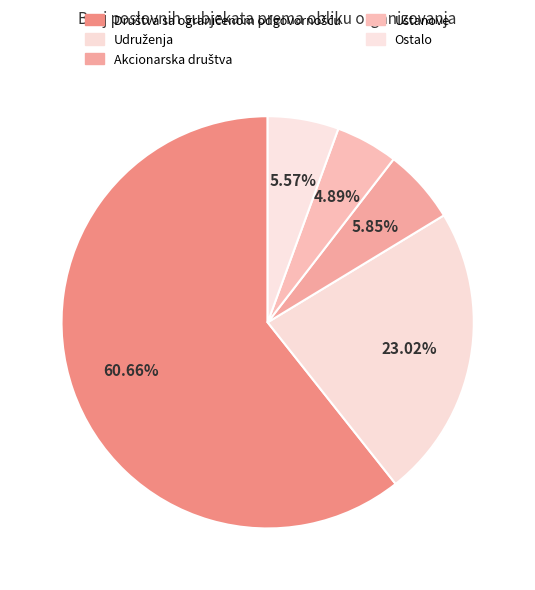

How many segments does this pie chart have?

5